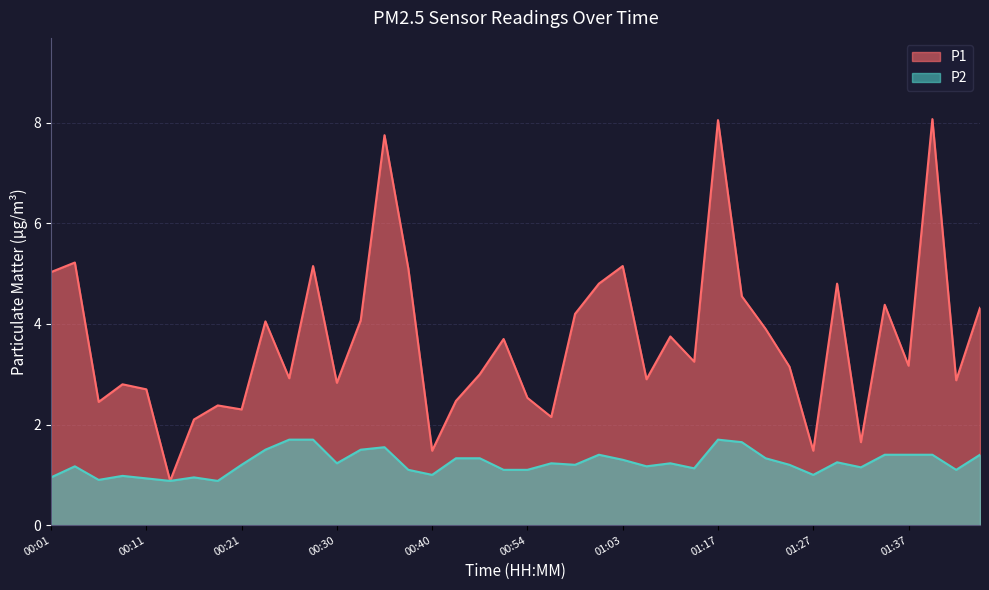

True or false: P2 and P1 cross at least once.

False